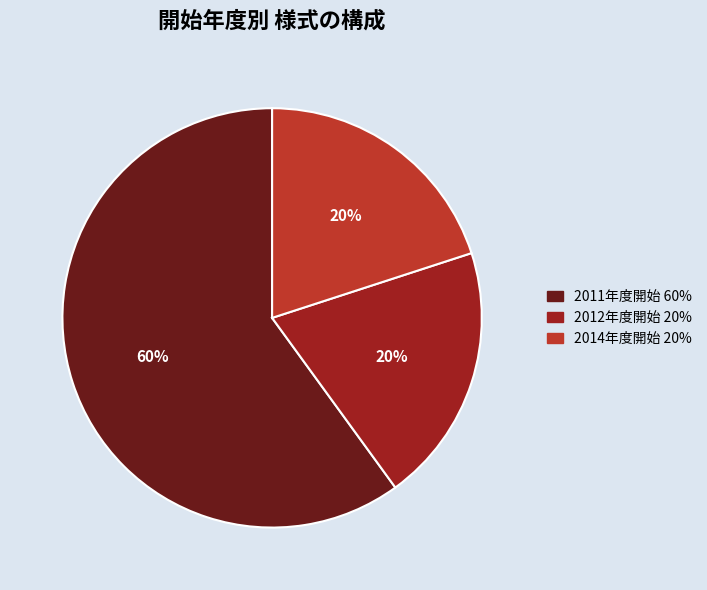

Is there any slice that represents more than half of the pie?

Yes